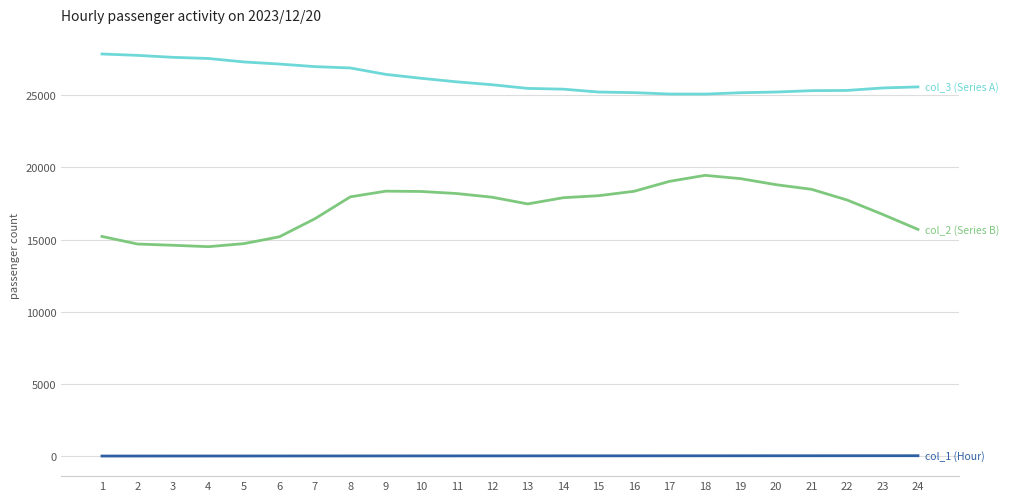

Is it true that col_3 (Series A) equals 7749 at 12?

False